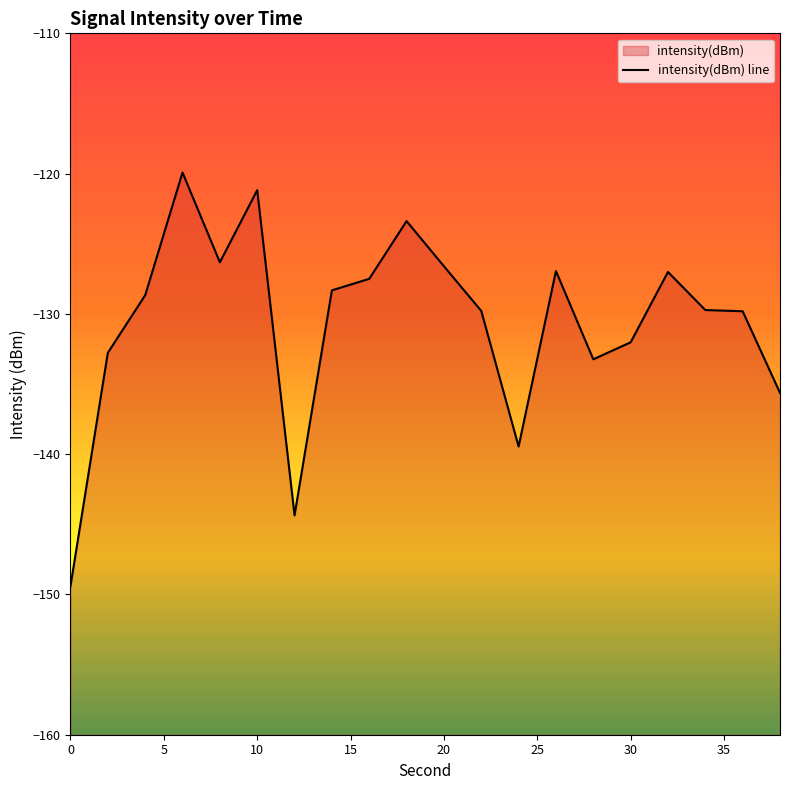

At which label does the data first exceed -128?

6